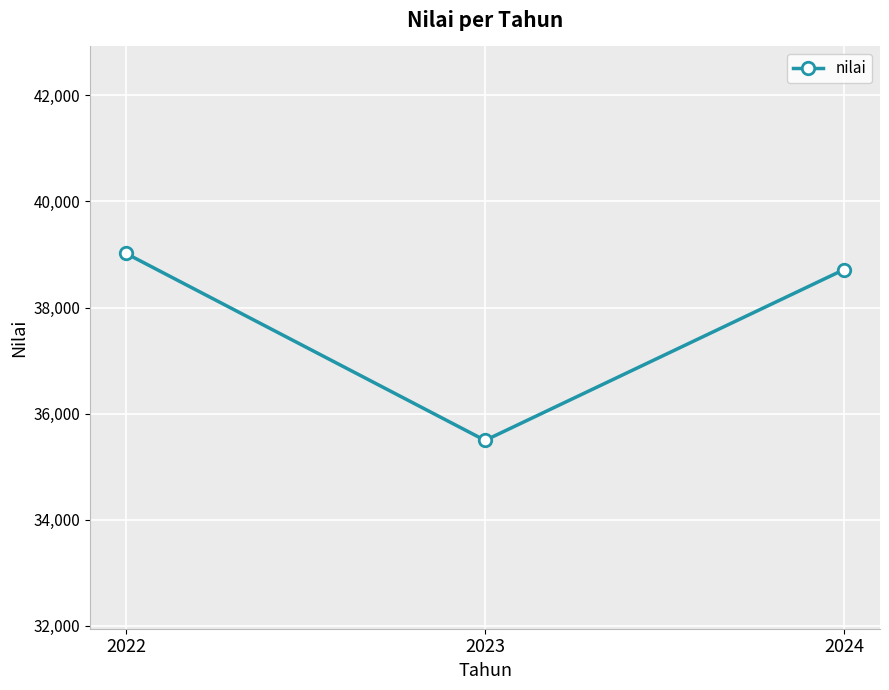

What is the ratio of the value at 2023 to the value at 2022?

0.9